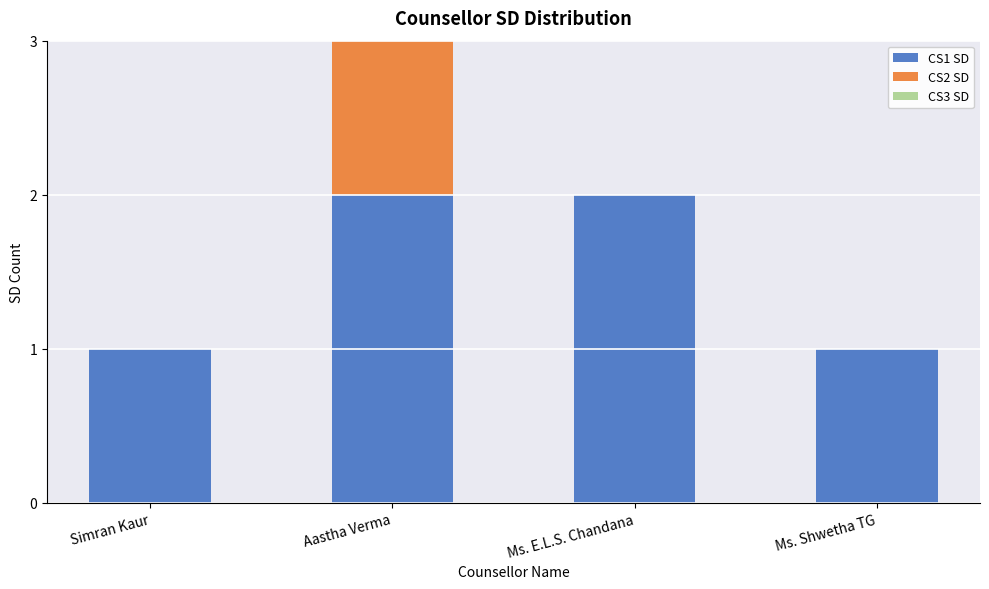

Reading left to right, what are the values for CS1 SD?

Simran Kaur=1	Aastha Verma=2	Ms. E.L.S. Chandana=2	Ms. Shwetha TG=1